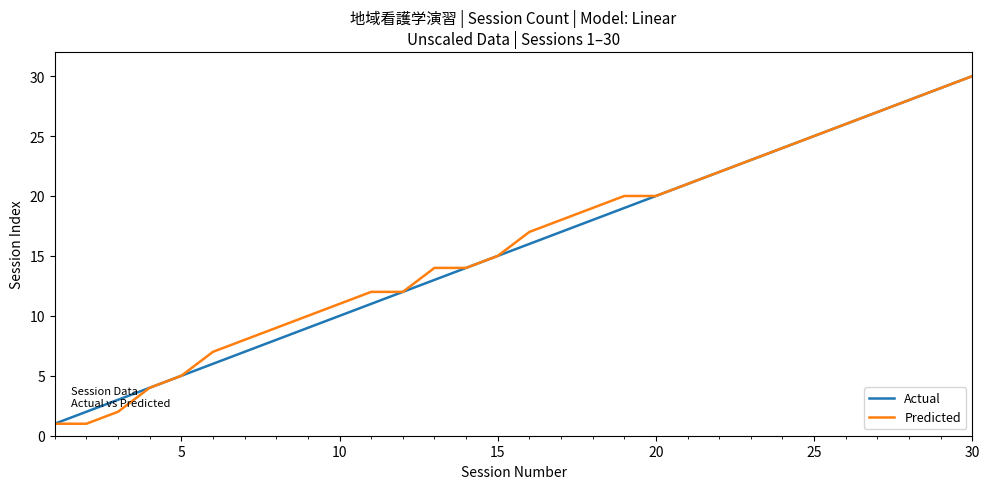

What is the maximum value shown in the chart?

30